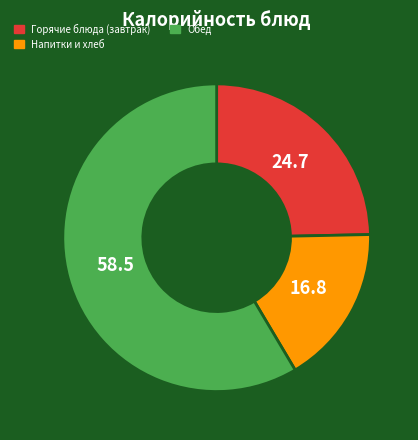

How many slices are in this pie chart?

3